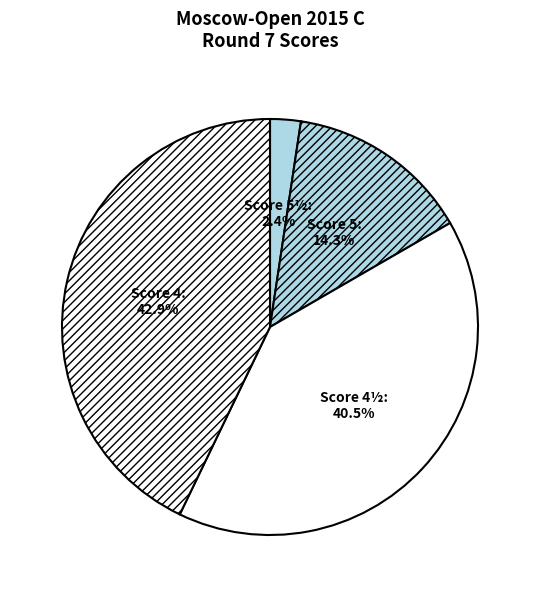

What is the smallest slice in the pie chart?

Score 5½